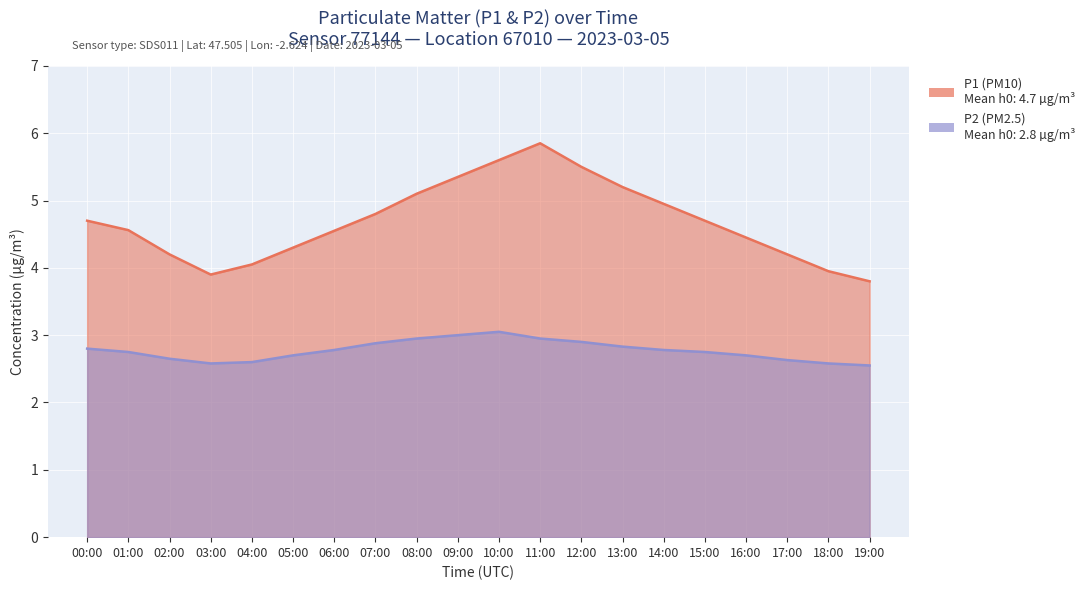

What value does the P1 series have at 00:00?

4.7